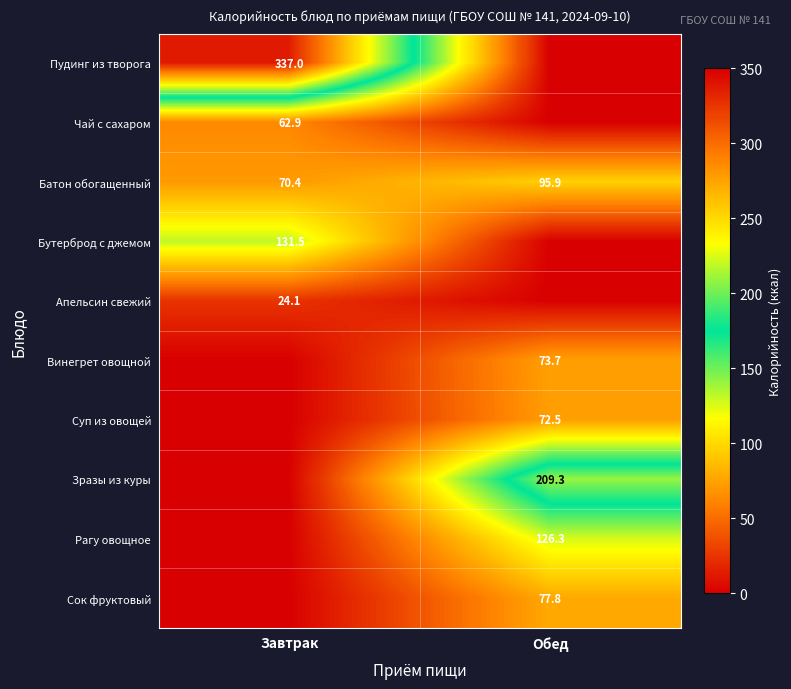

The Батон обогащенный series shows 95.9 at Обед. True or false?

True